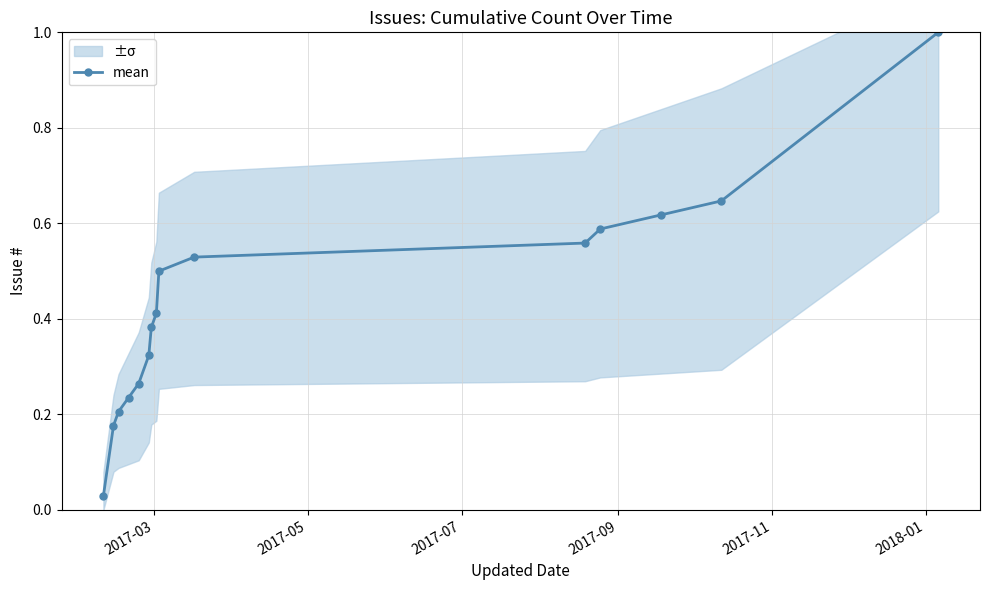

What is the value of the 9th point from the left?

0.5